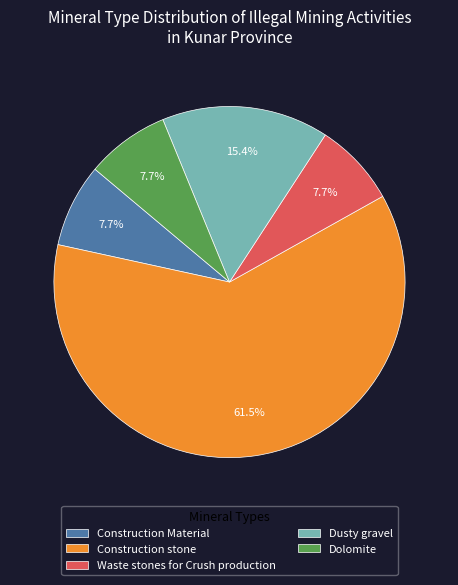

Which slice is the largest?

Construction stone